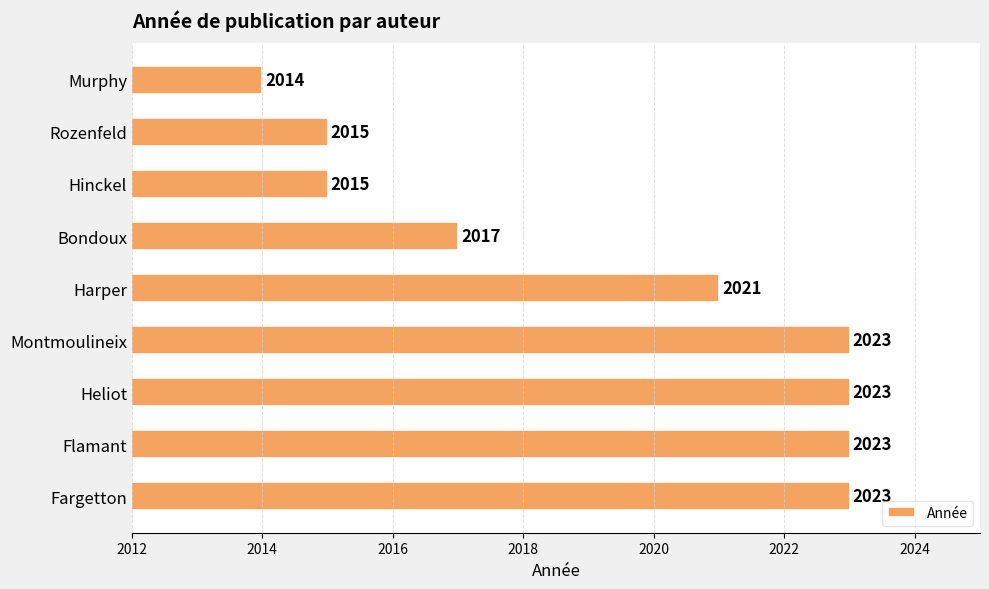

Is it true that the value at Flamant is 784?

False